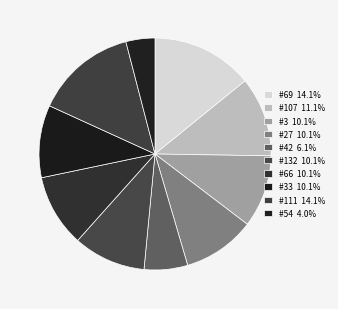

Count the number of slices in the pie.

10